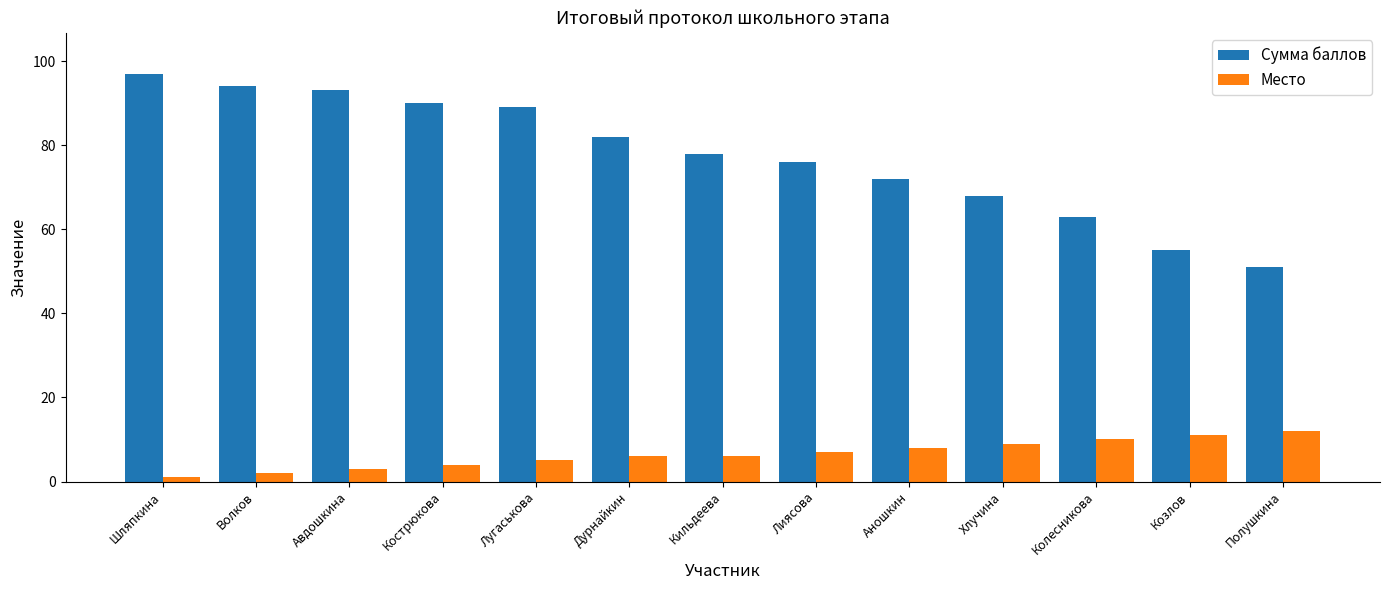

At how many categories does at least one series exceed 59?

11